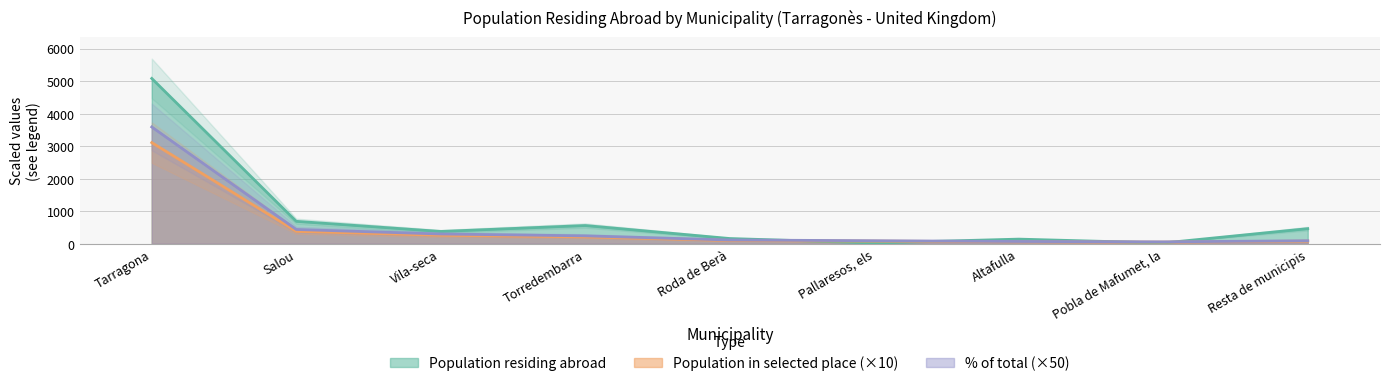

What is the highest value of the Population residing abroad series?

5083.0